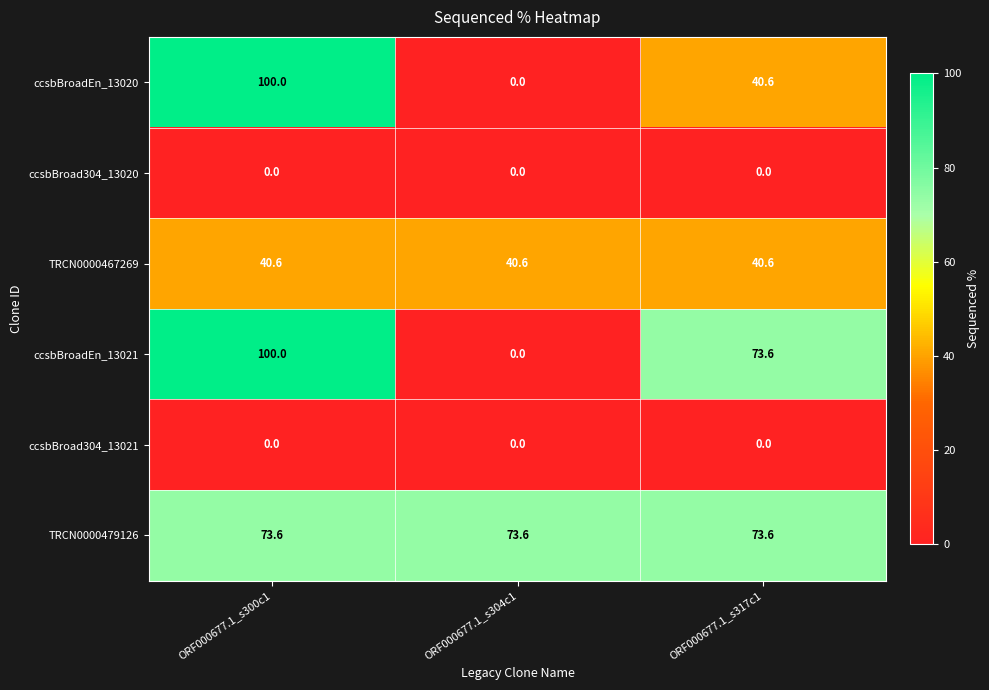

Is it true that ccsbBroadEn_13020 equals 130.7 at ORF000677.1_s300c1?

False